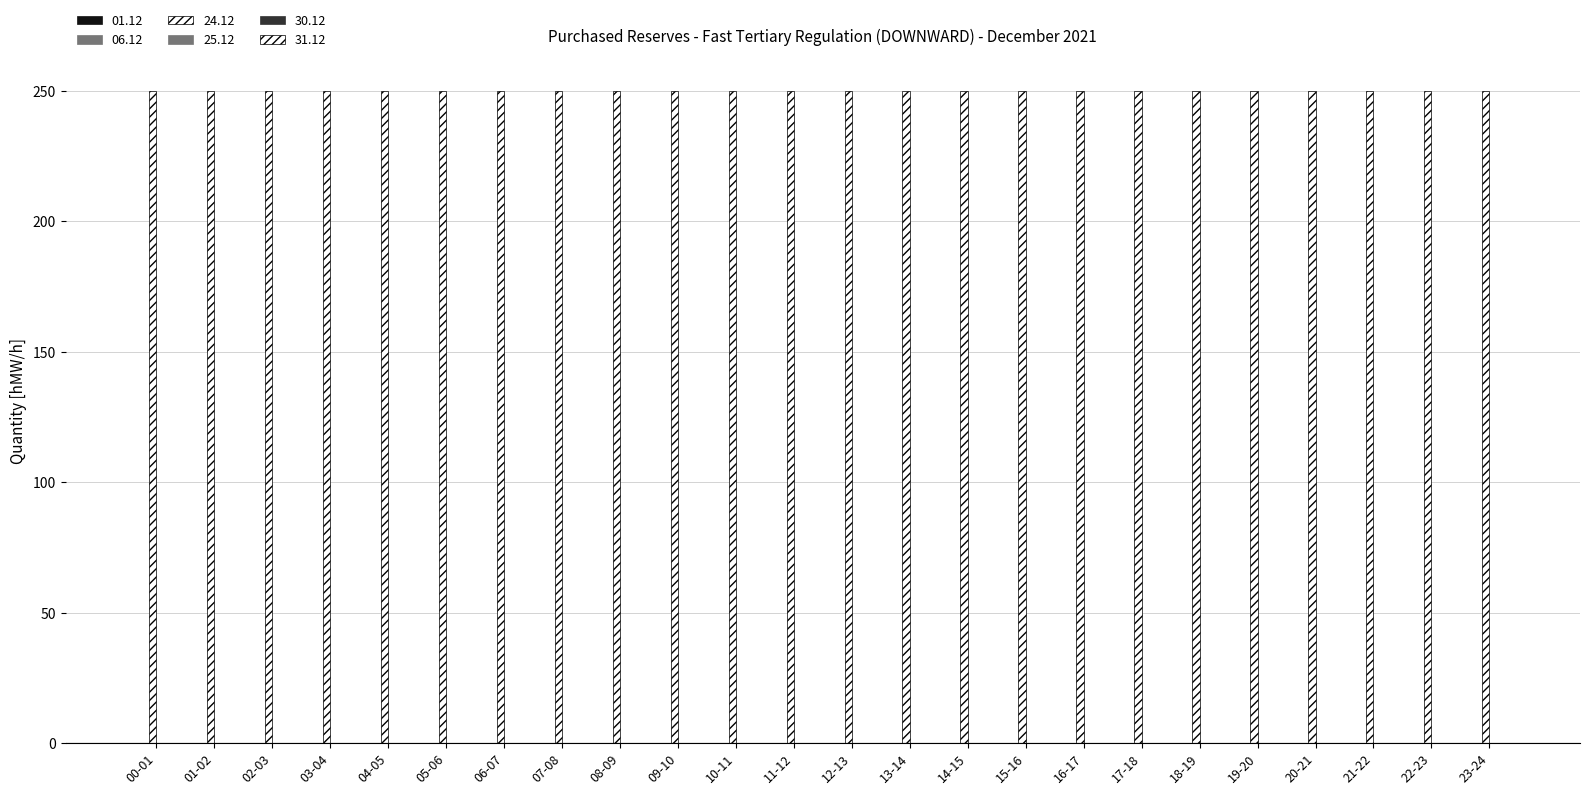

What is the sum of all 24.12 values?

6000